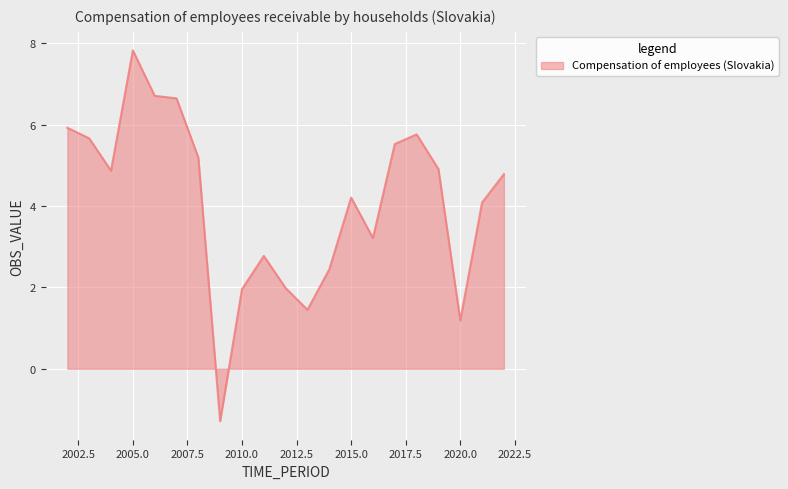

How many lines are shown in the chart?

1